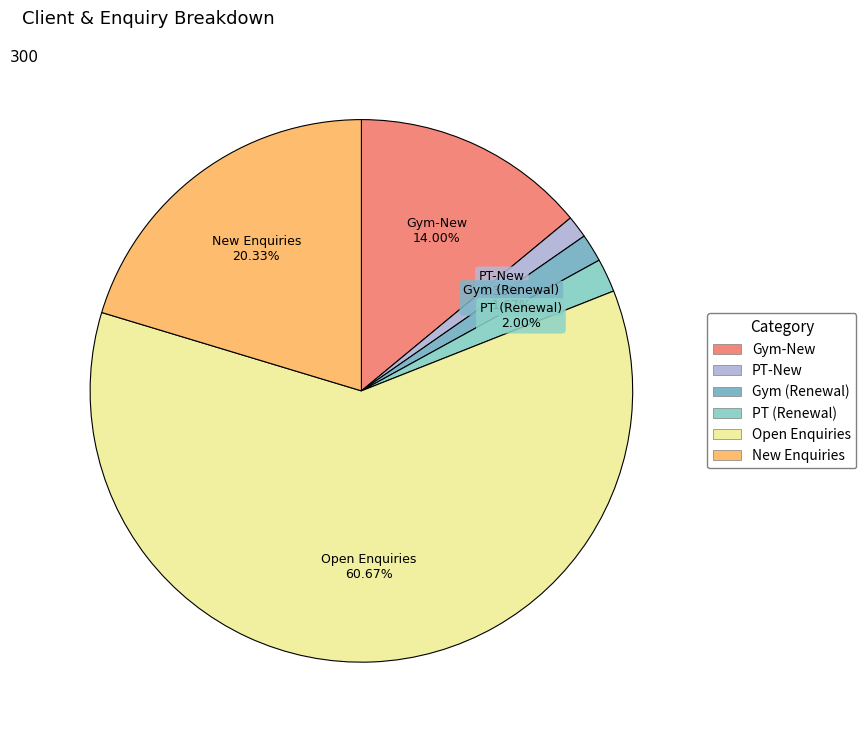

What percentage is the PT-New slice, to the nearest percent?

1%